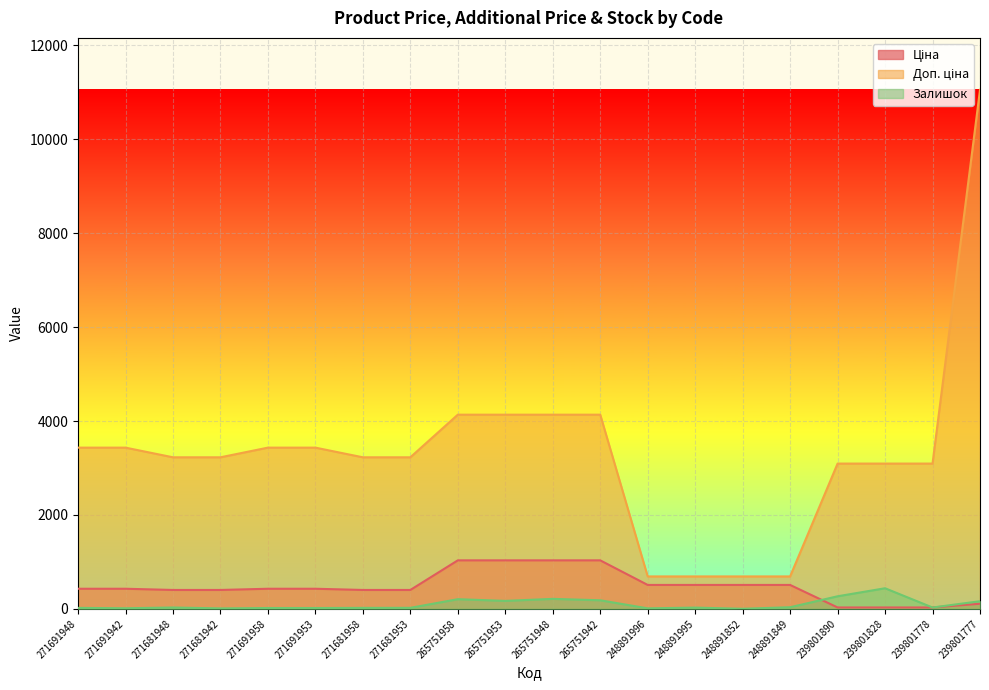

Which category has the lowest value in the Залишок series?

248891852